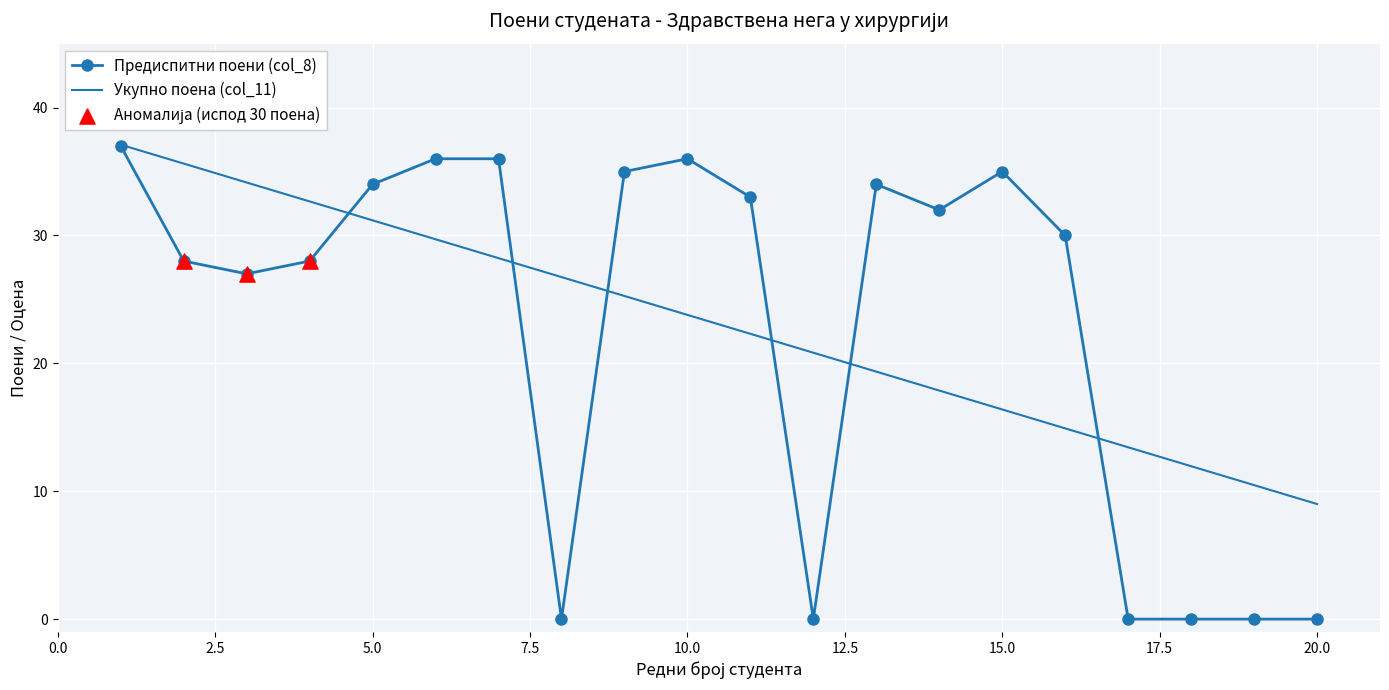

Which series has the largest range (max minus min)?

Предиспитни поени (col_8)